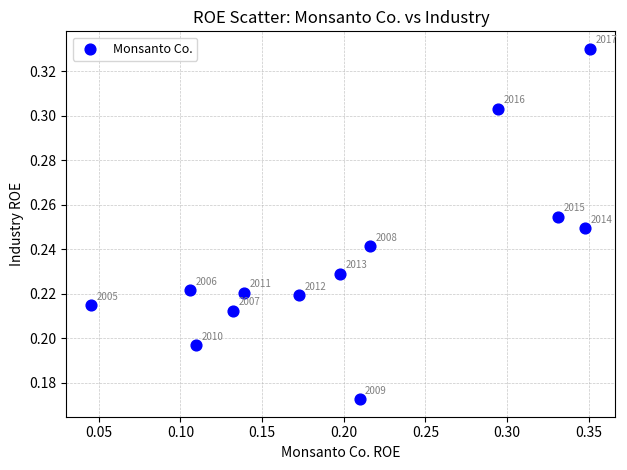

How many data points are displayed?

13